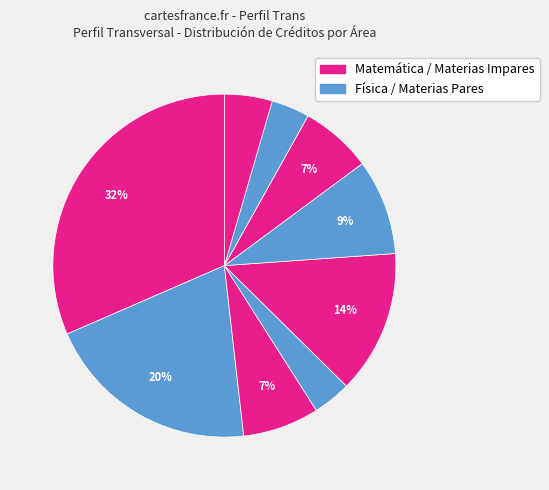

How many slices are in this pie chart?

9